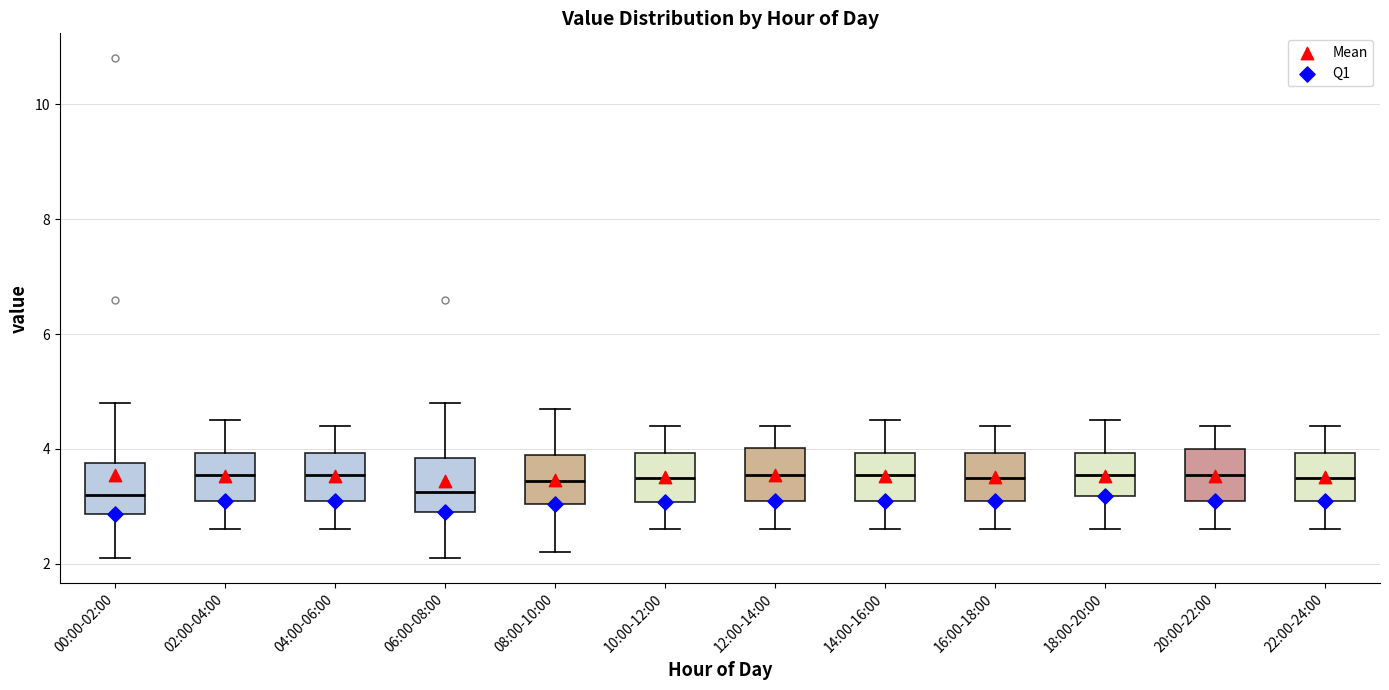

Reading left to right, transcribe this box plot: for each box, give where its median line is, the range the box spans, and where its two whiskers end, as read against the y-axis. The values are not printed on the chart, so give them approximately, as read against the axis.

00:00-02:00: median 3.2, box 2.8 to 3.8, whiskers 2.2 to 4.8
02:00-04:00: median 3.6, box 3.2 to 4.0, whiskers 2.6 to 4.6
04:00-06:00: median 3.6, box 3.2 to 4.0, whiskers 2.6 to 4.4
06:00-08:00: median 3.2, box 3.0 to 3.8, whiskers 2.2 to 4.8
08:00-10:00: median 3.4, box 3.0 to 4.0, whiskers 2.2 to 4.8
10:00-12:00: median 3.6, box 3.0 to 4.0, whiskers 2.6 to 4.4
12:00-14:00: median 3.6, box 3.2 to 4.0, whiskers 2.6 to 4.4
14:00-16:00: median 3.6, box 3.2 to 4.0, whiskers 2.6 to 4.6
16:00-18:00: median 3.6, box 3.2 to 4.0, whiskers 2.6 to 4.4
18:00-20:00: median 3.6, box 3.2 to 4.0, whiskers 2.6 to 4.6
20:00-22:00: median 3.6, box 3.2 to 4.0, whiskers 2.6 to 4.4
22:00-24:00: median 3.6, box 3.2 to 4.0, whiskers 2.6 to 4.4